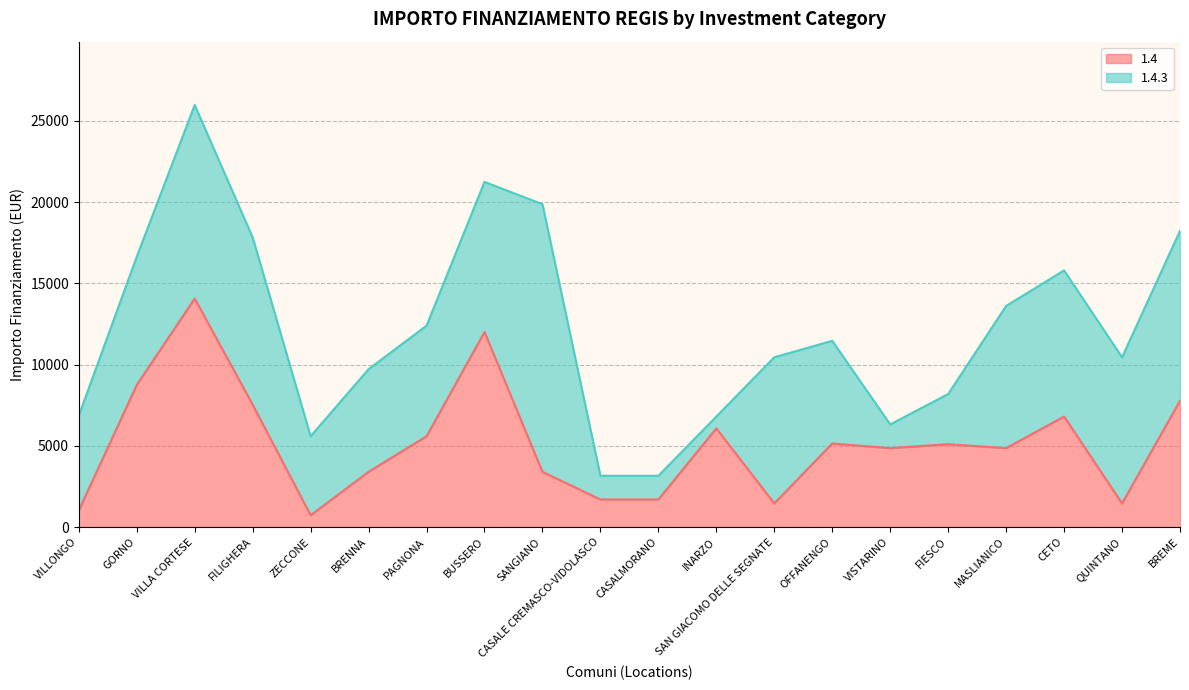

What is the value of the 12th point from the left?

6075